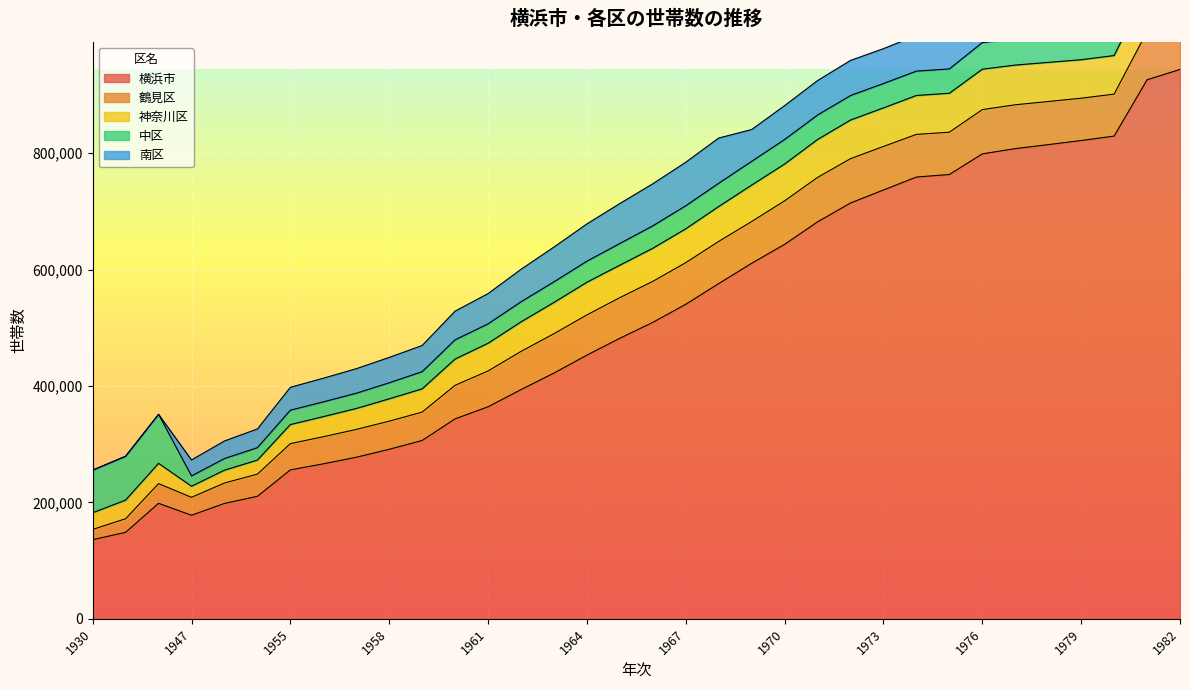

True or false: 横浜市 has more than 2 interior local peaks.

False